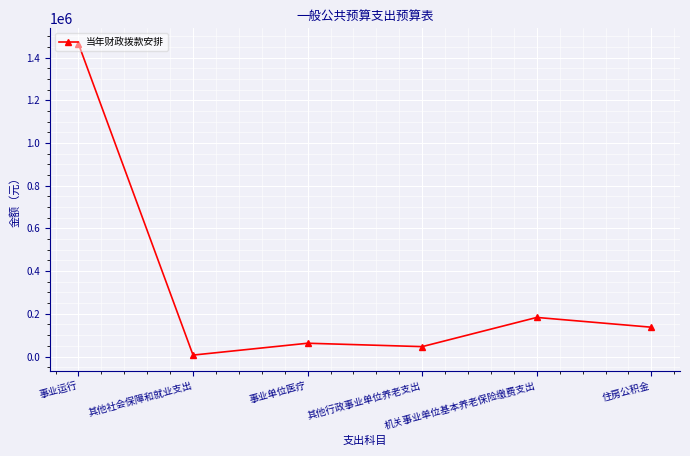

Reading right to left, extract all data points from this chart.

137296	183061	46396	62312	6746	1464028